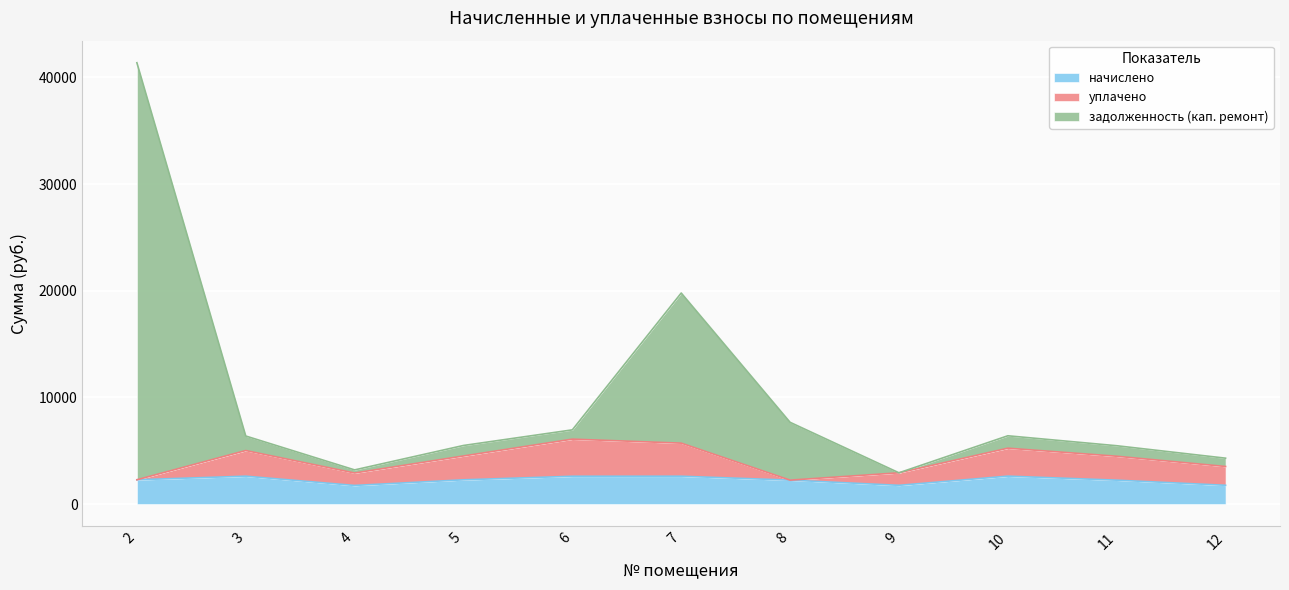

What is the lowest value of the начислено series?

1748.7